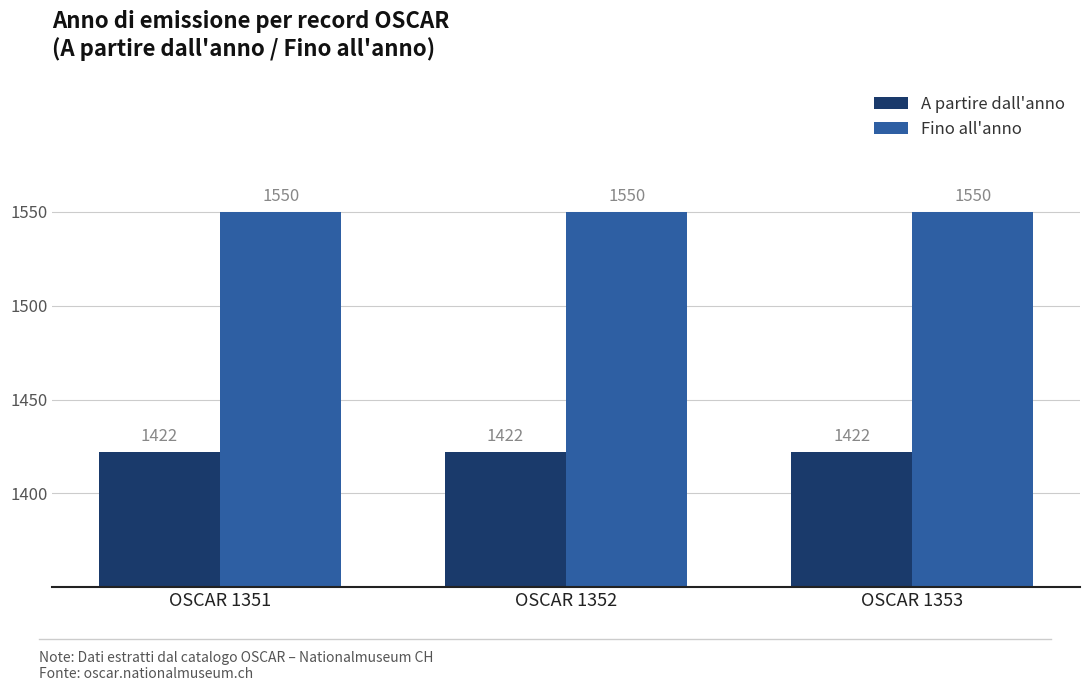

Reading left to right, transcribe all the data shown in this chart.

A partire dall'anno: OSCAR 1351=1422	OSCAR 1352=1422	OSCAR 1353=1422
Fino all'anno: OSCAR 1351=1550	OSCAR 1352=1550	OSCAR 1353=1550